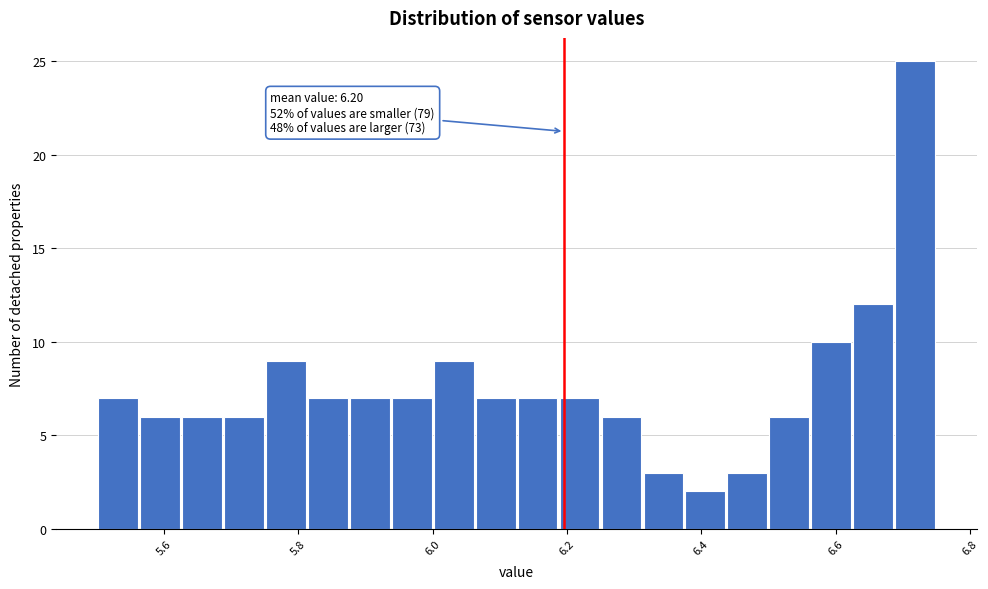

Around what value on the x-axis is the tallest bar? Give the approximate position of its centre, as read against the axis.

6.72